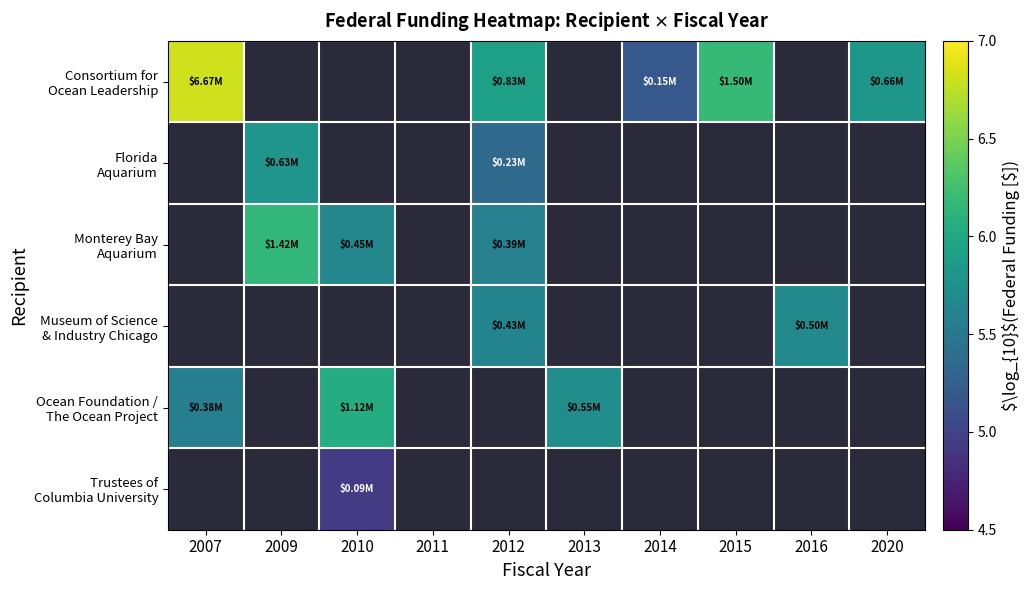

How many positive values does the Monterey Bay Aquarium series have?

3